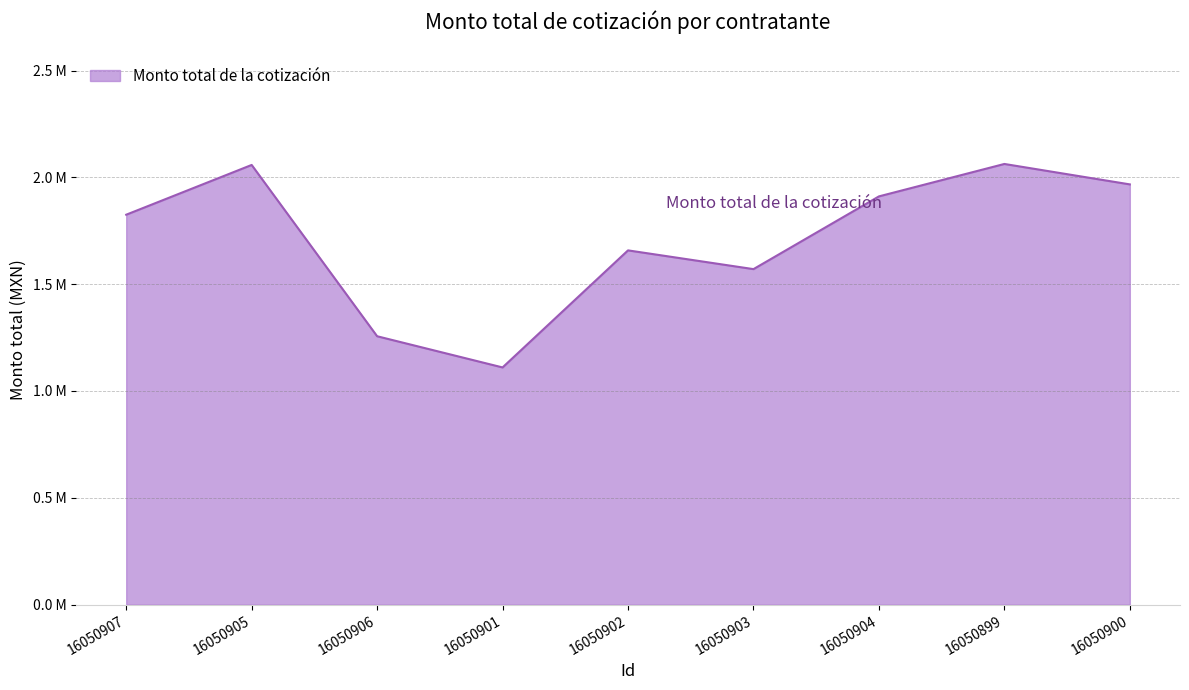

What is the value of the 1st point from the left?

1825147.1